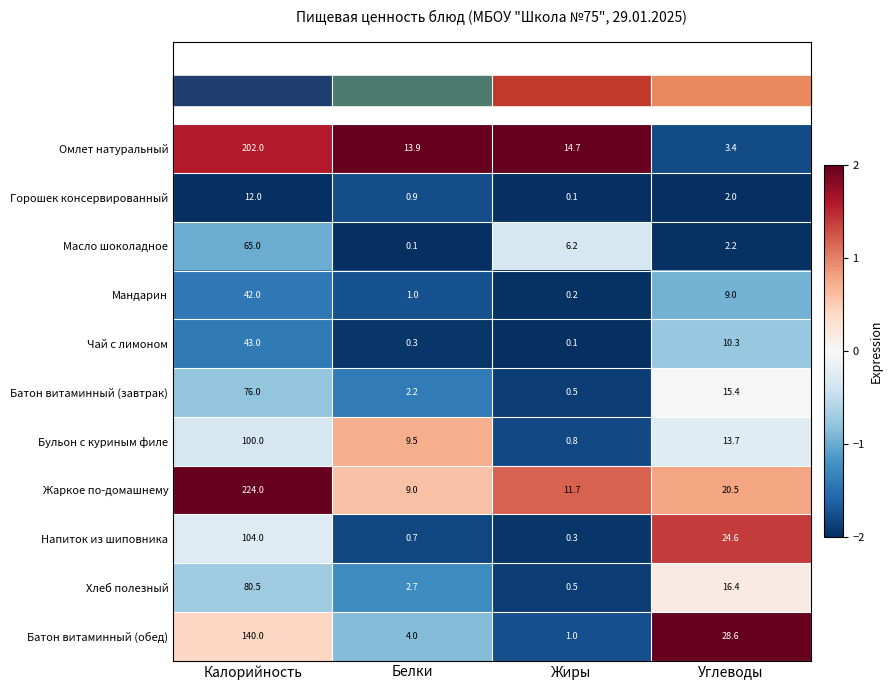

What is the difference between the second highest and minimum values in the Масло шоколадное series?

6.1